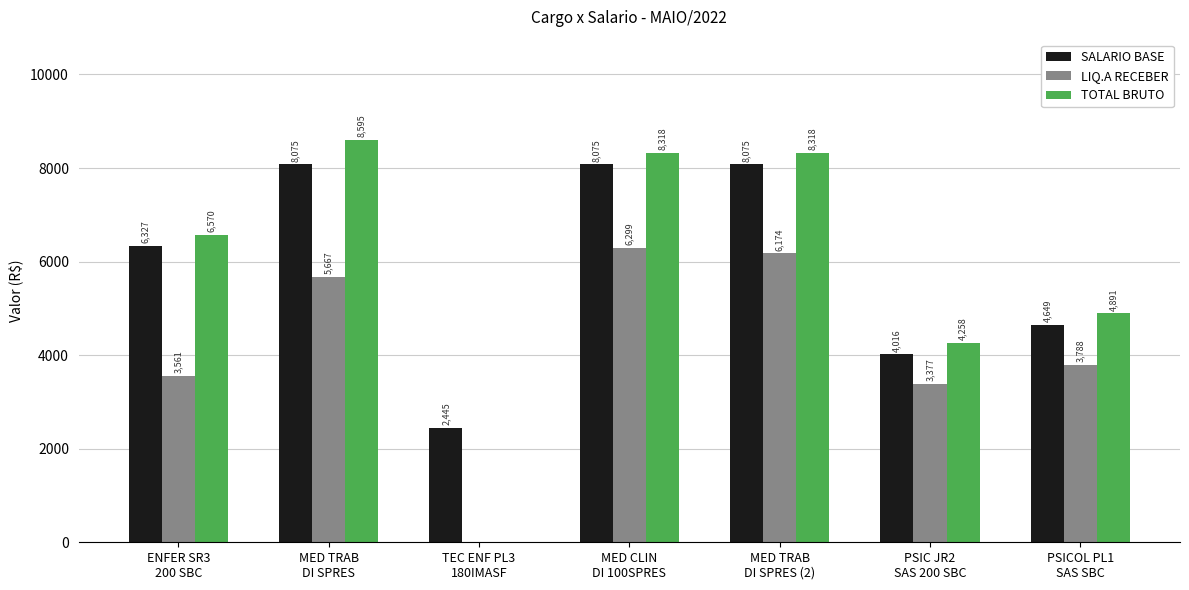

What is the spread (max minus min) of values at PSIC JR2
SAS 200 SBC?

881.4